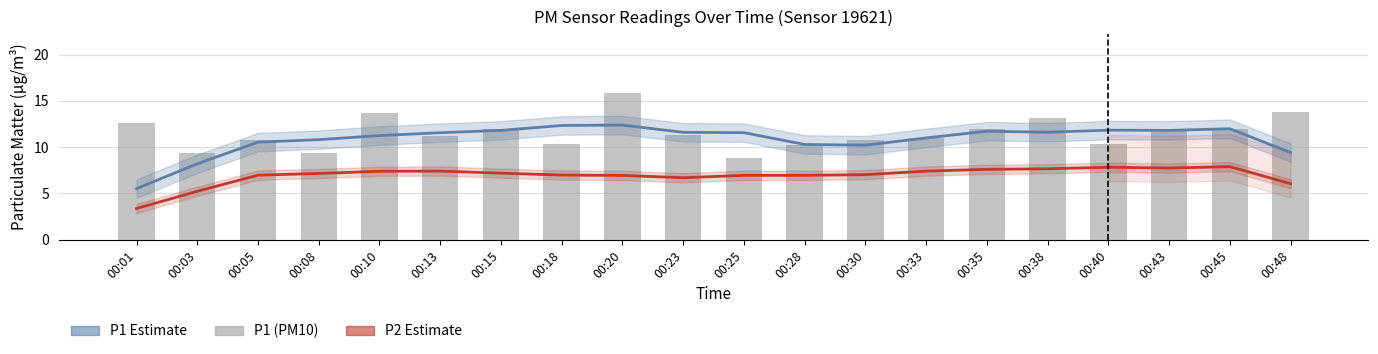

Which series has the widest spread of values?

P1 (PM10)